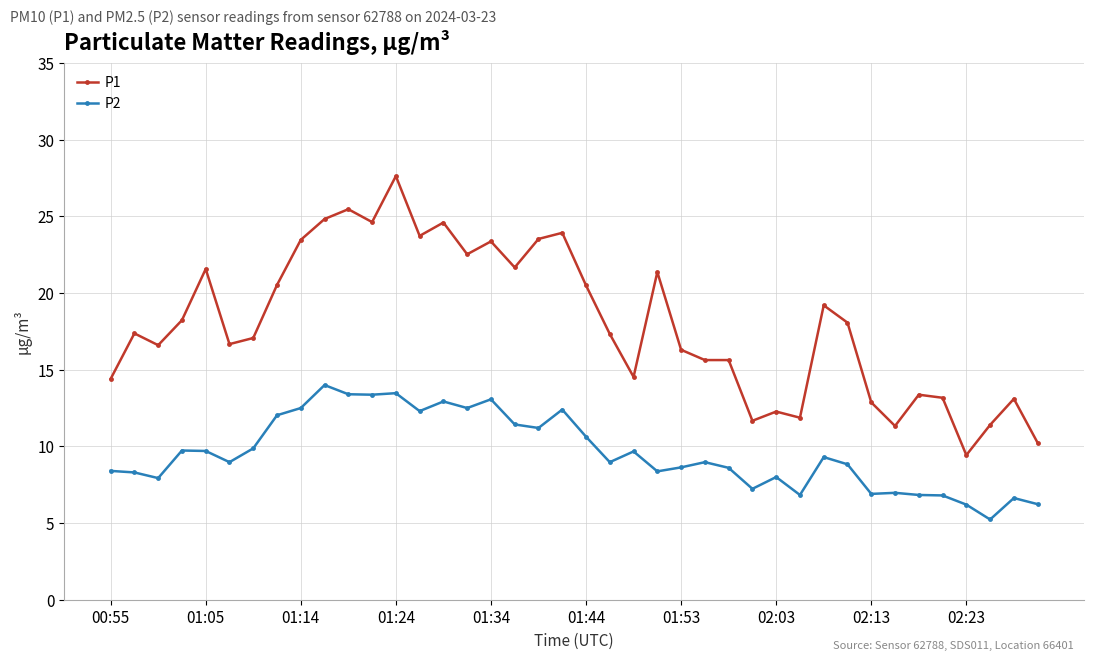

How many lines are shown in the chart?

2